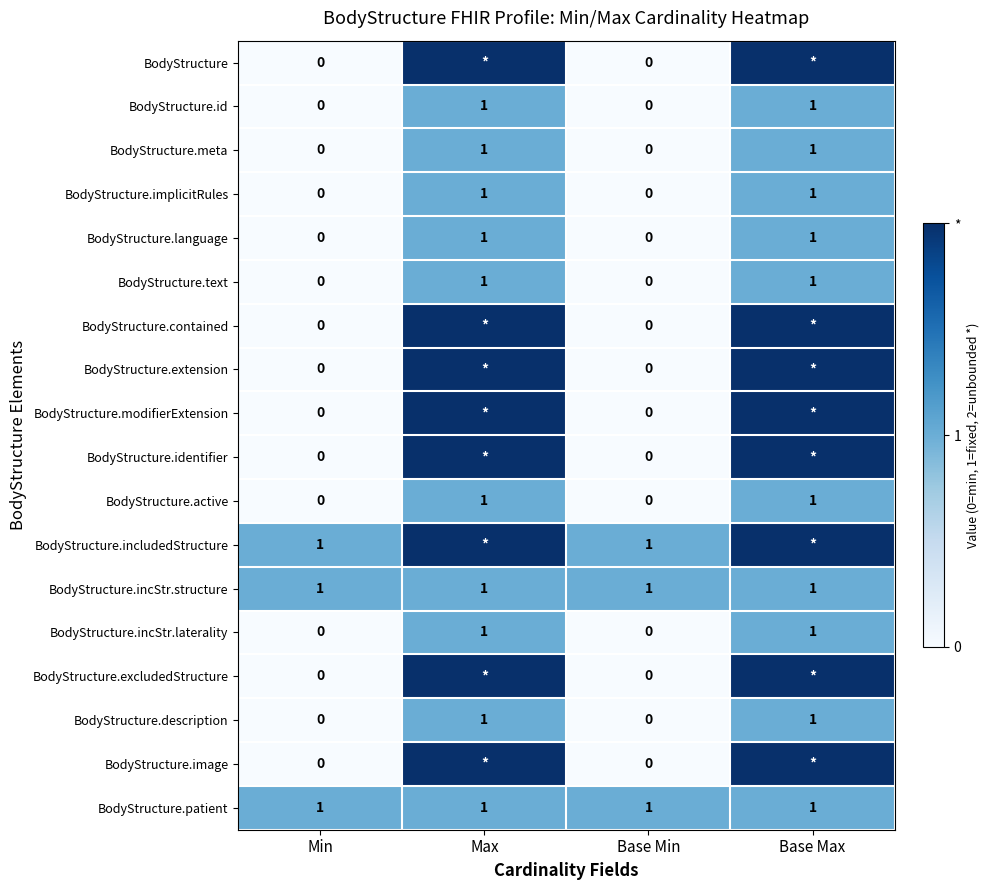

Is it true that BodyStructure.implicitRules equals 0 at Min?

True